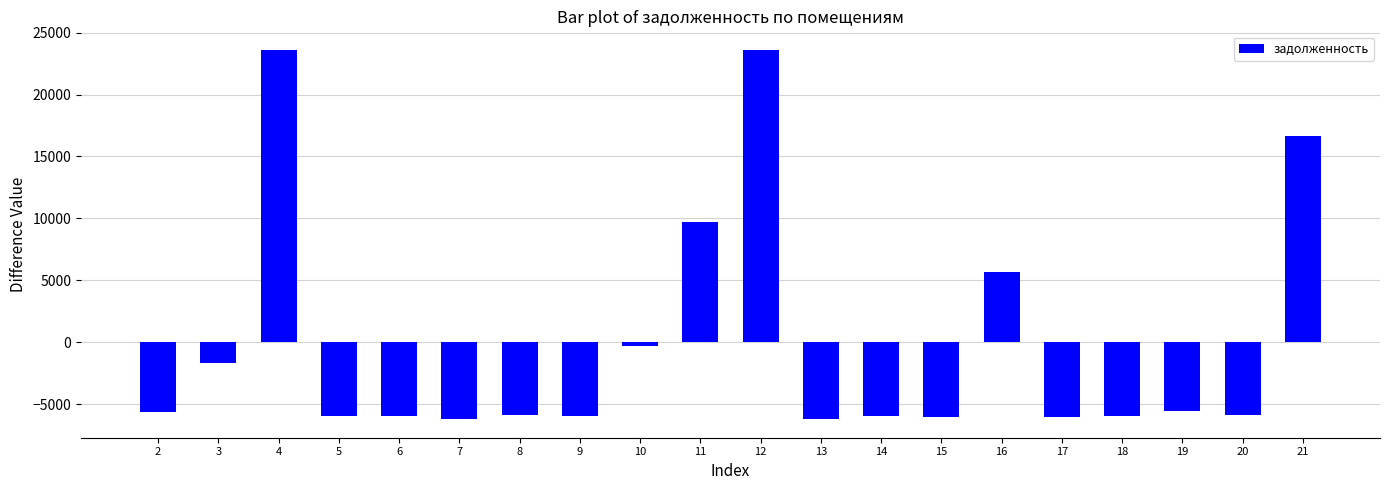

How many values exceed -5917?

9